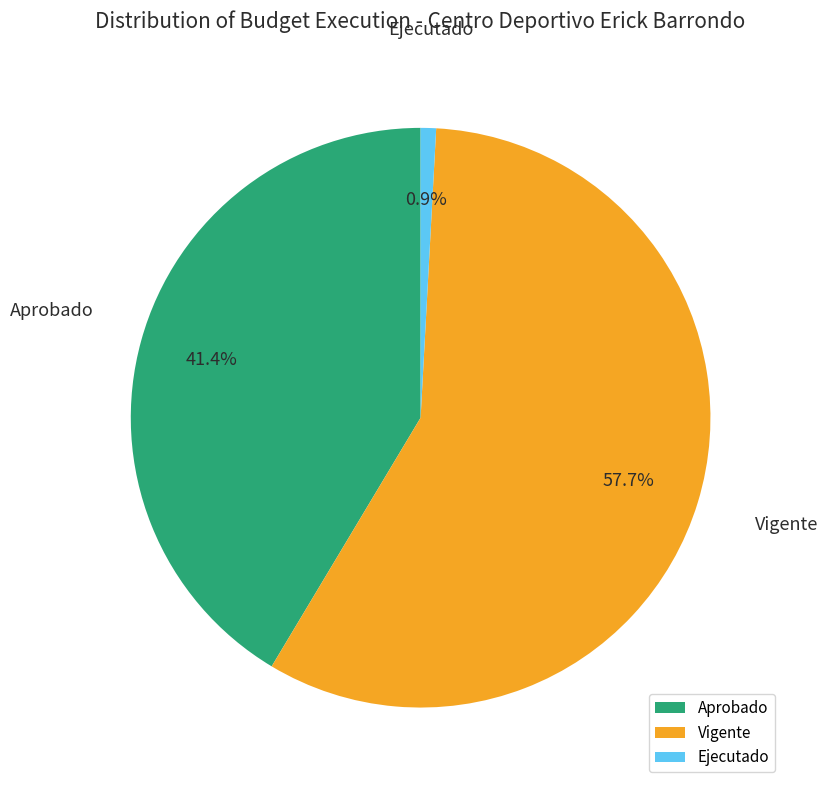

How many slices are in this pie chart?

3